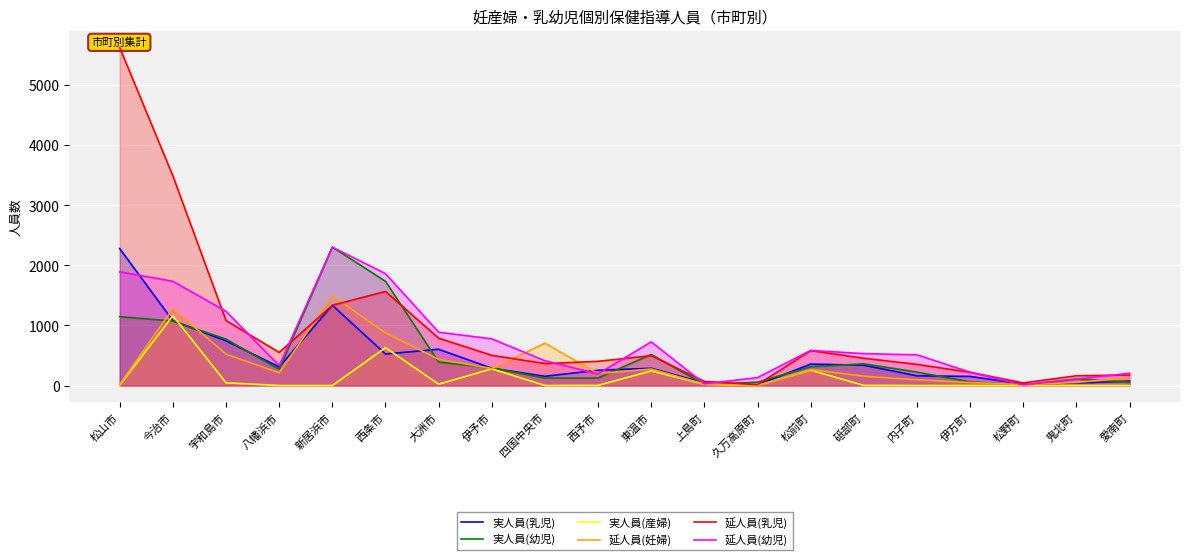

Between 八幡浜市 and 伊方町, which is larger?

八幡浜市